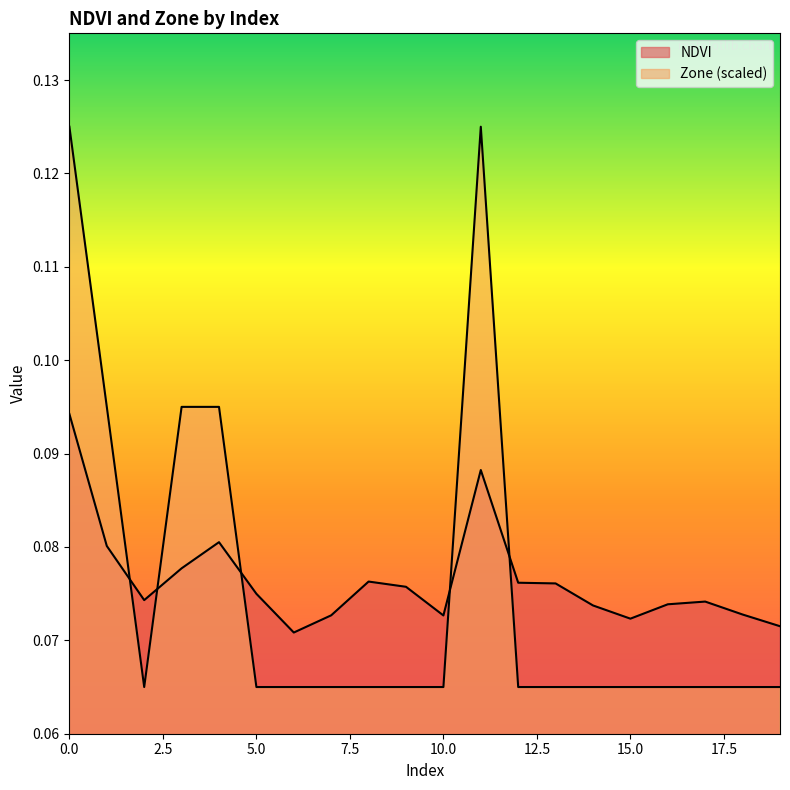

Does the chart display data point markers on the line(s)?

No